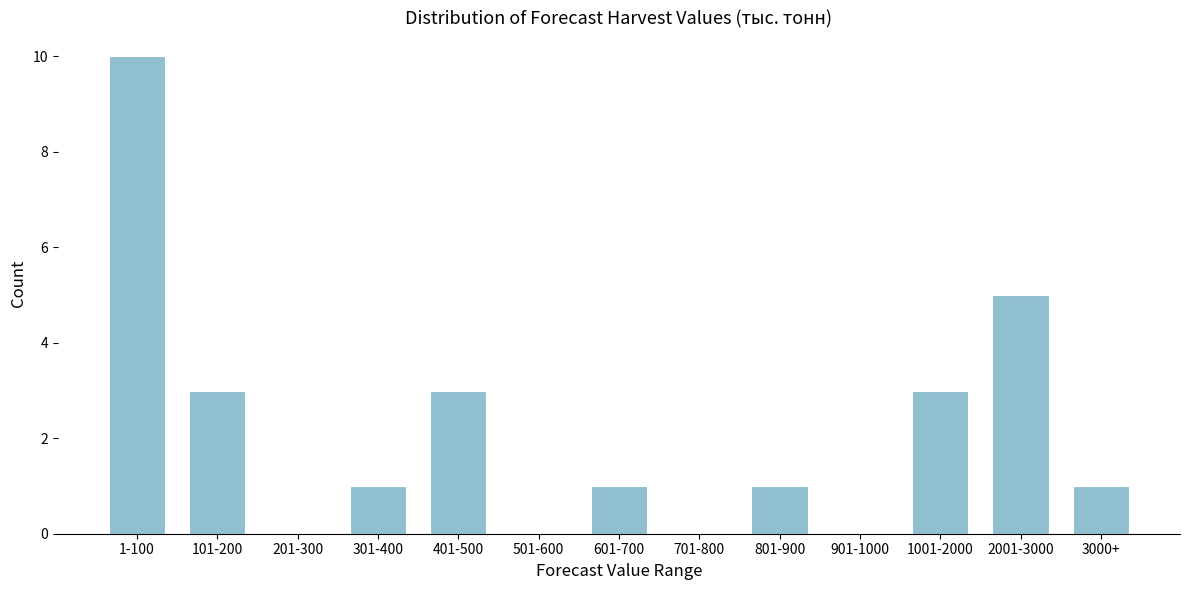

Reading left to right, extract all data points from this chart.

1-100=10	101-200=3	201-300=0	301-400=1	401-500=3	501-600=0	601-700=1	701-800=0	801-900=1	901-1000=0	1001-2000=3	2001-3000=5	3000+=1